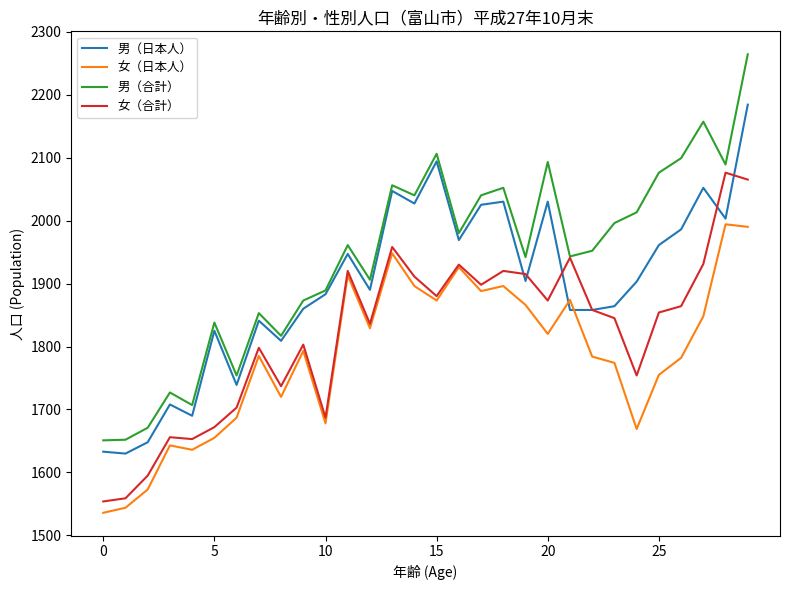

What is the sum of all 男（日本人） values?

56898